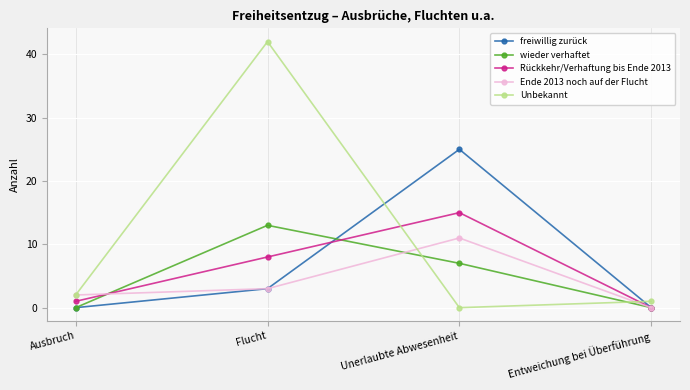

How many values in Ende 2013 noch auf der Flucht are above zero?

3